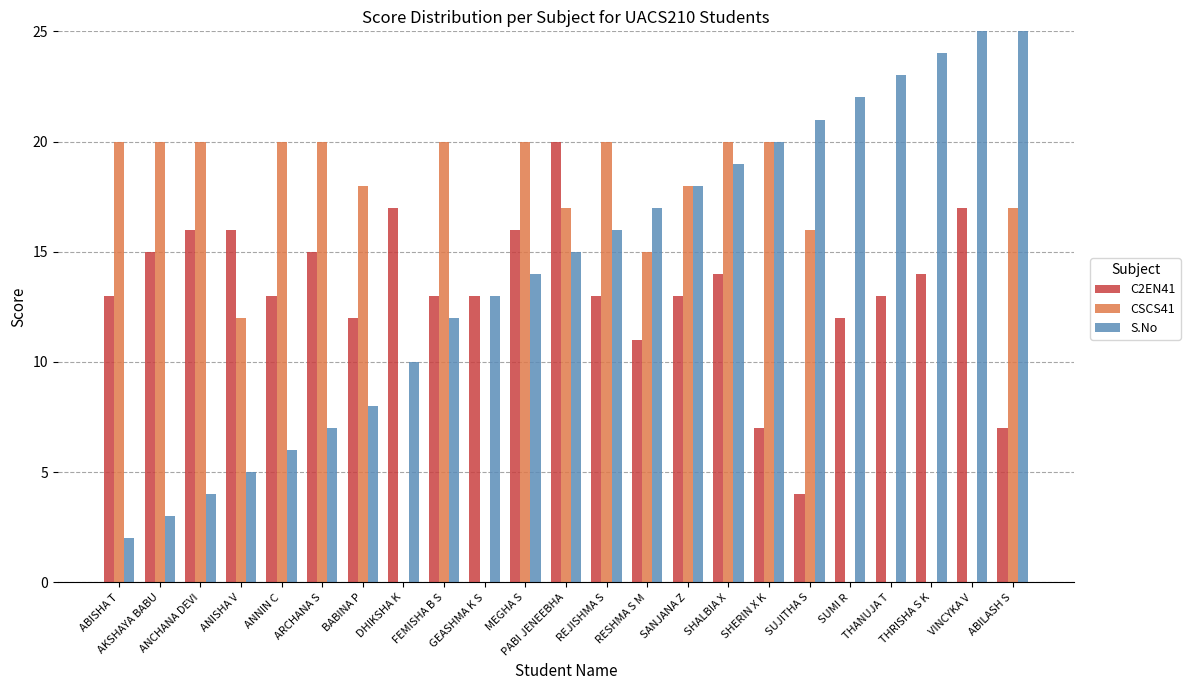

At SANJANA Z, list the series in order from smallest to largest.

C2EN41, CSCS41, S.No